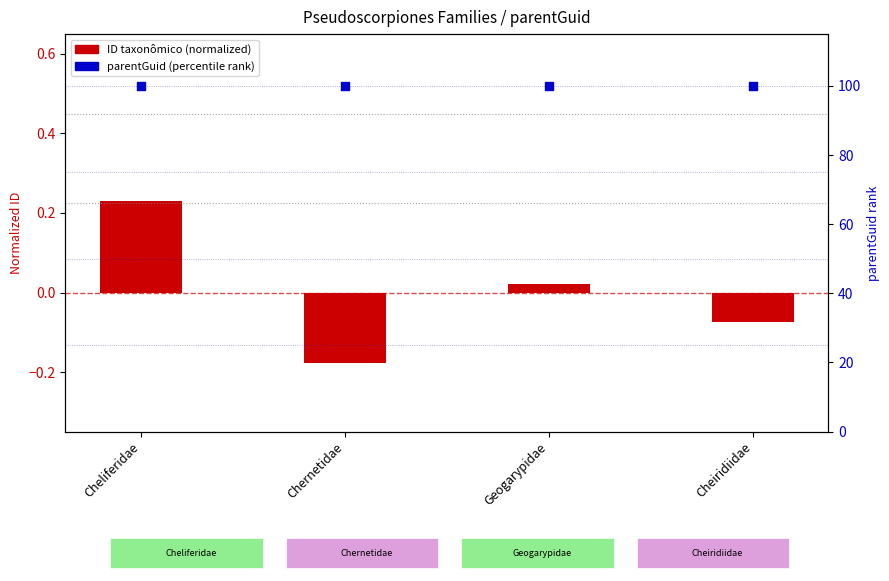

Which series contains the lowest Y value?

ID taxonômico (normalized)